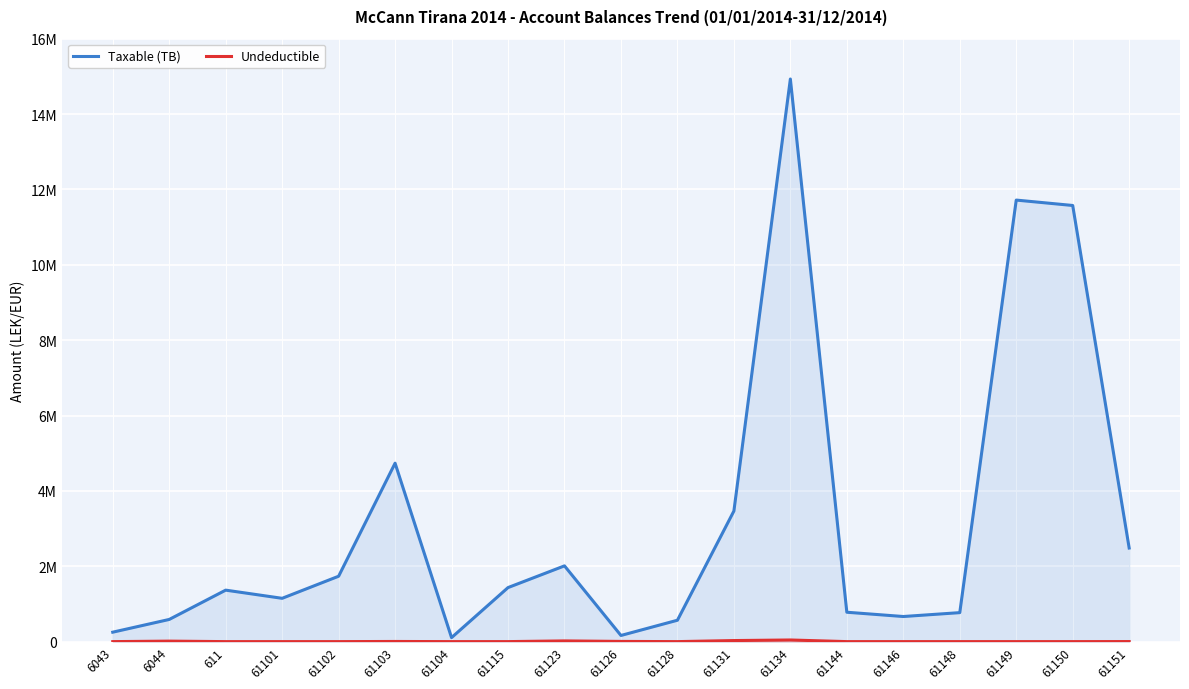

What is the average value of the Taxable (TB) series?

3183813.3